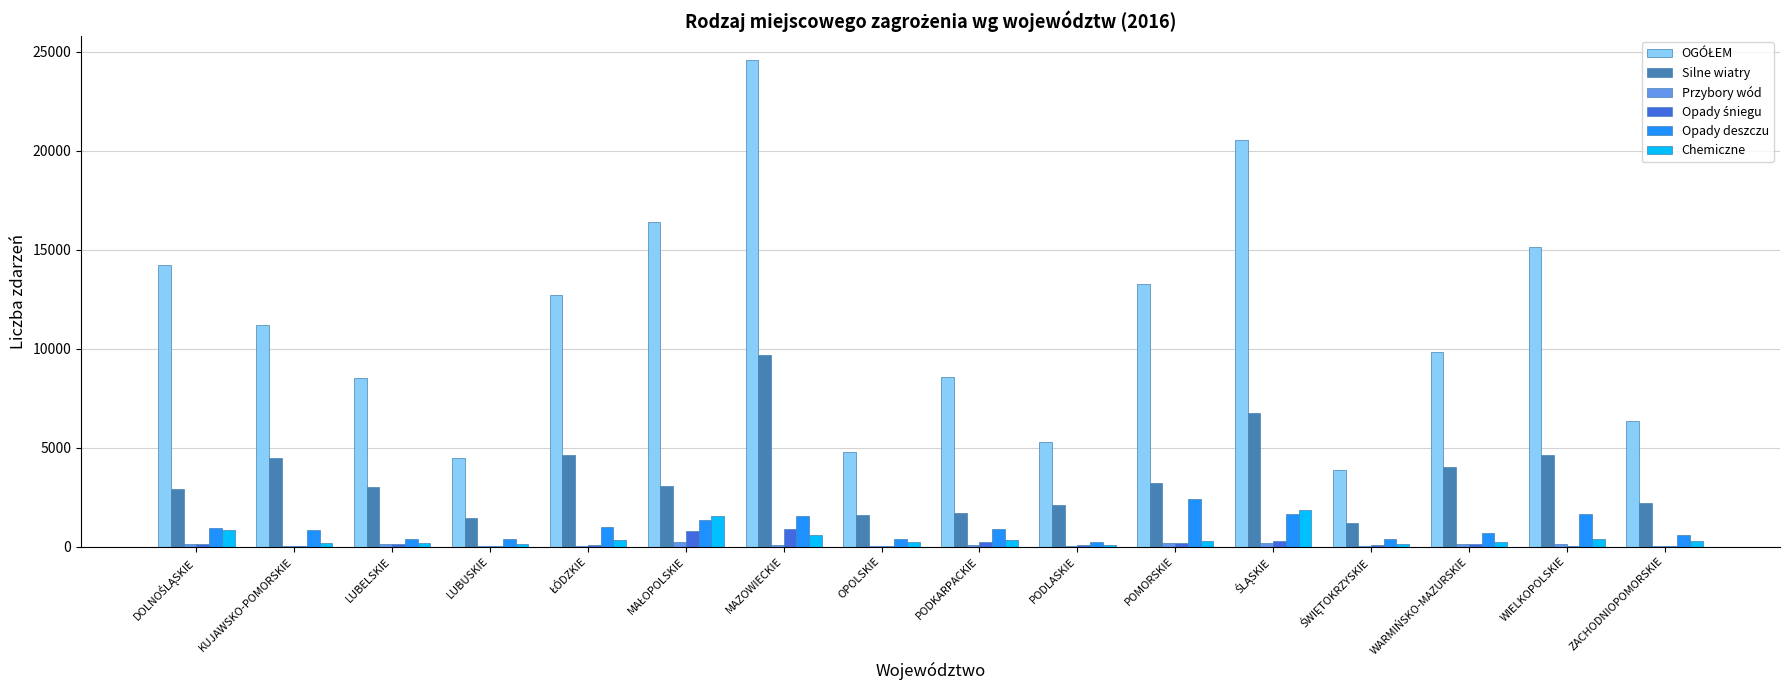

Are the bars horizontal?

No